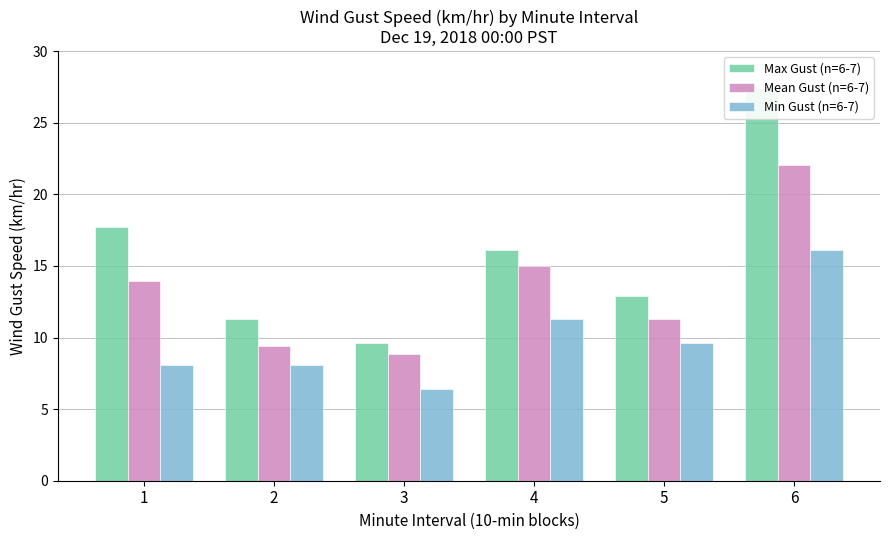

Which series has the largest total across all categories?

Max Gust (n=6-7)